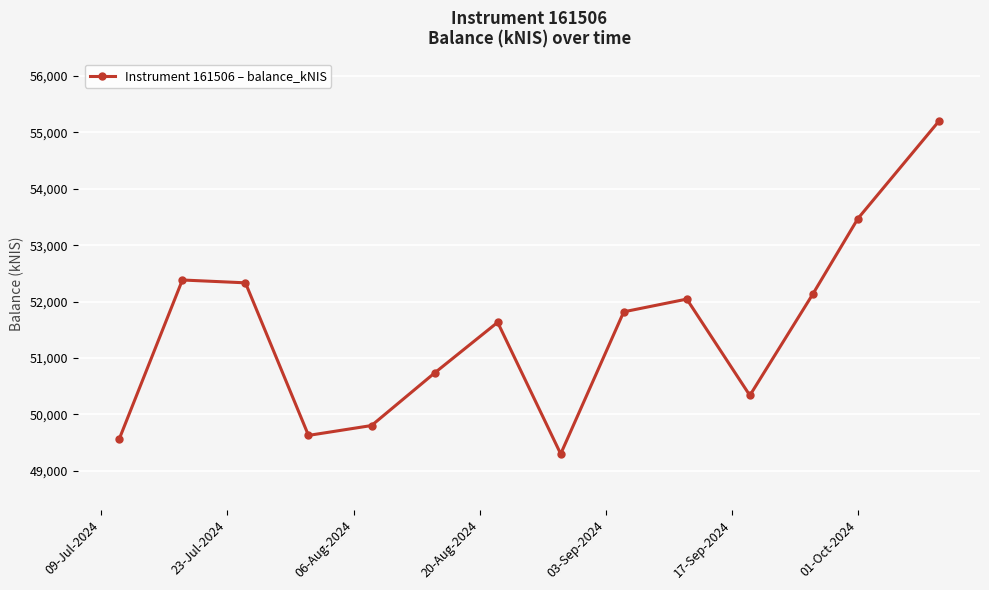

What is the value of the 5th point from the left?

49804.3